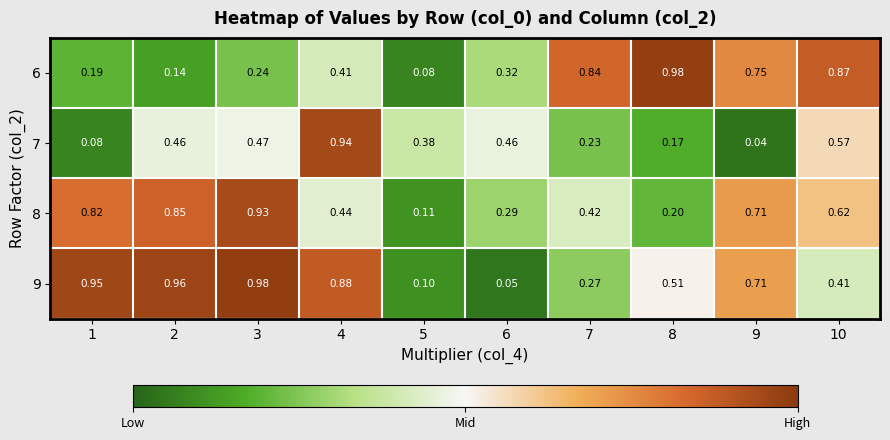

Rank the series at 7 from highest to lowest value.

6, 8, 9, 7